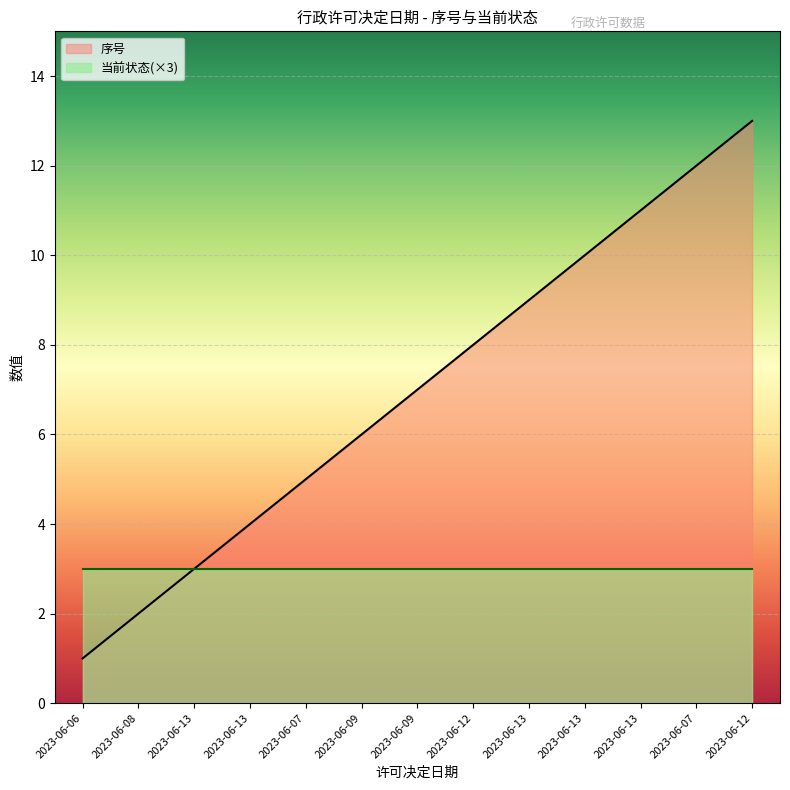

Reading left to right, transcribe all the data shown in this chart.

2023-06-06=1	2023-06-08=2	2023-06-13=3	2023-06-13=4	2023-06-07=5	2023-06-09=6	2023-06-09=7	2023-06-12=8	2023-06-13=9	2023-06-13=10	2023-06-13=11	2023-06-07=12	2023-06-12=13